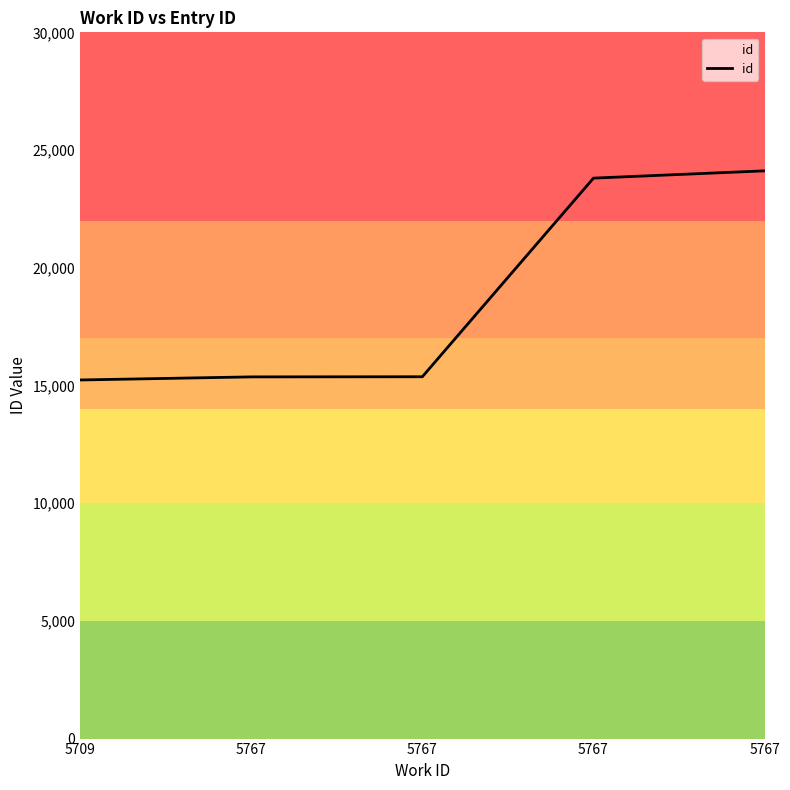

How many lines are shown in the chart?

1